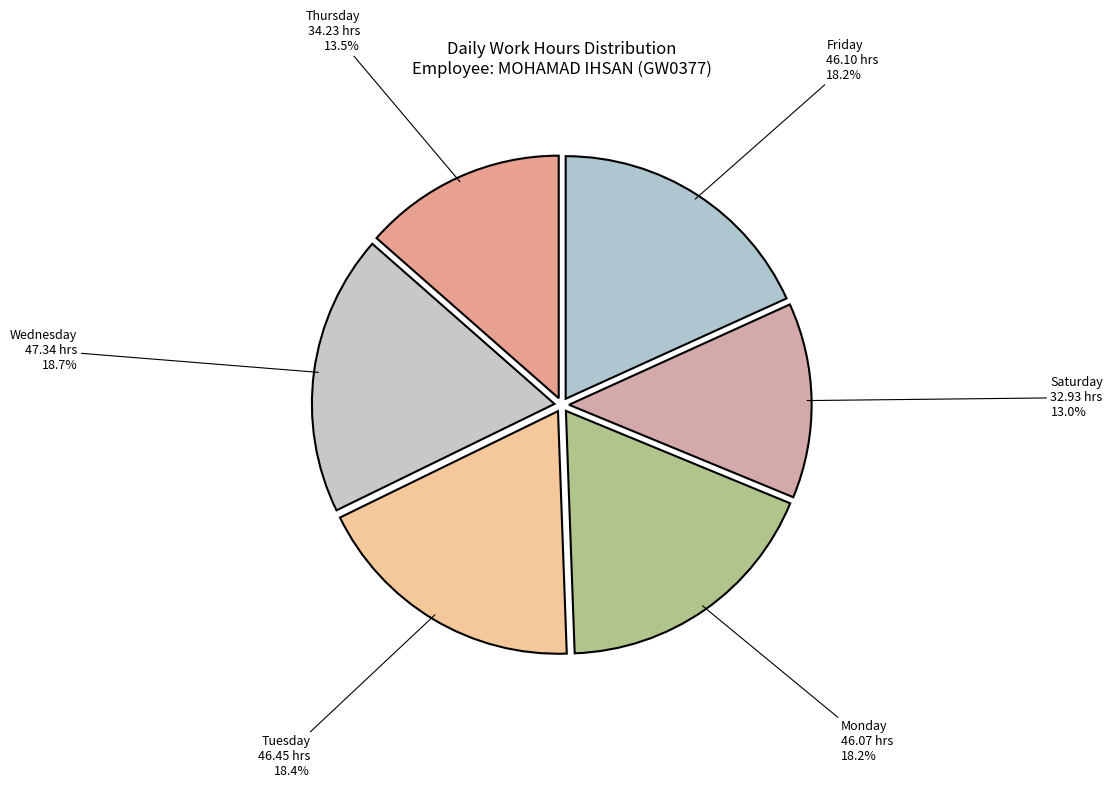

How many slices are in this pie chart?

6